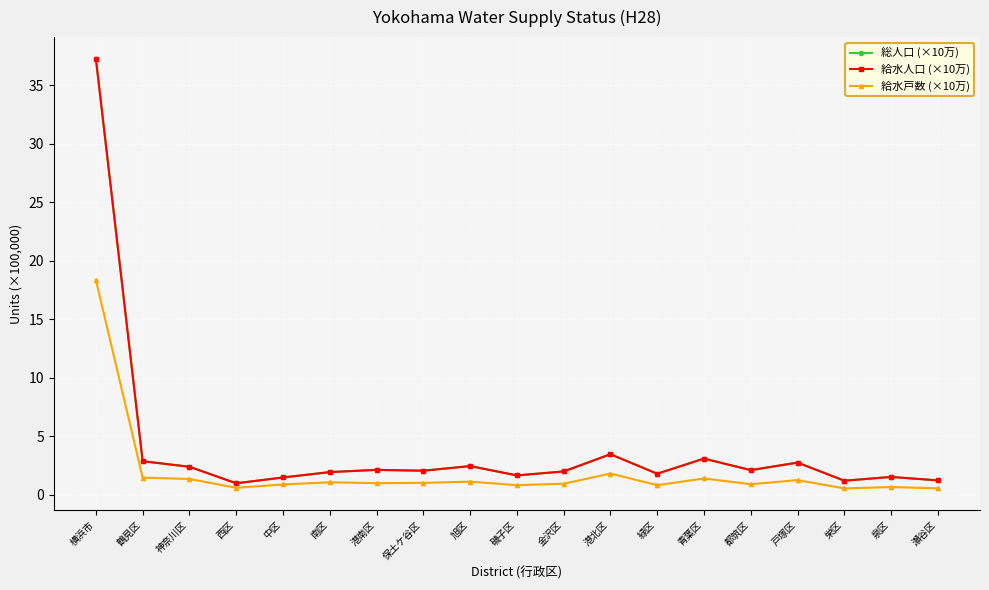

Between 横浜市 and 保土ケ谷区, which series saw the biggest shift?

総人口 (×10万)